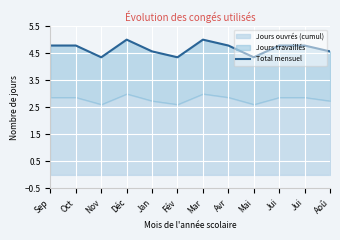

Reading left to right, extract all data points from this chart.

Sep=4.8	Oct=4.8	Nov=4.3	Déc=5.0	Jan=4.6	Fév=4.3	Mar=5.0	Avr=4.8	Mai=4.3	Jui=4.8	Jui=4.8	Aoû=4.6